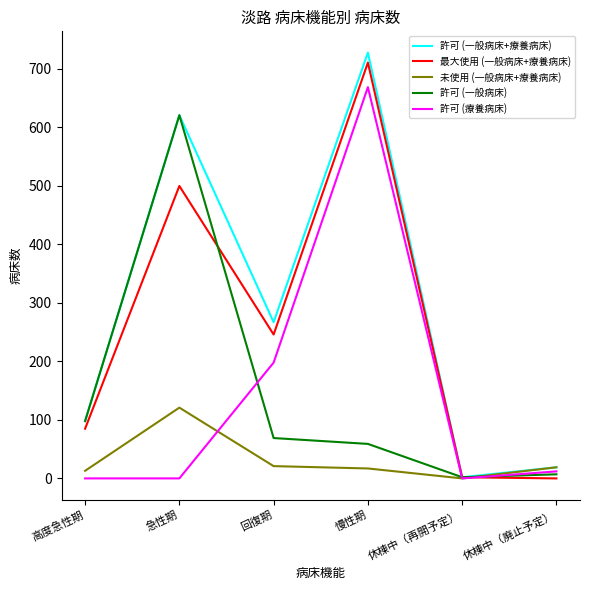

True or false: 最大使用 (一般病床+療養病床) has a value of 164 at 慢性期.

False